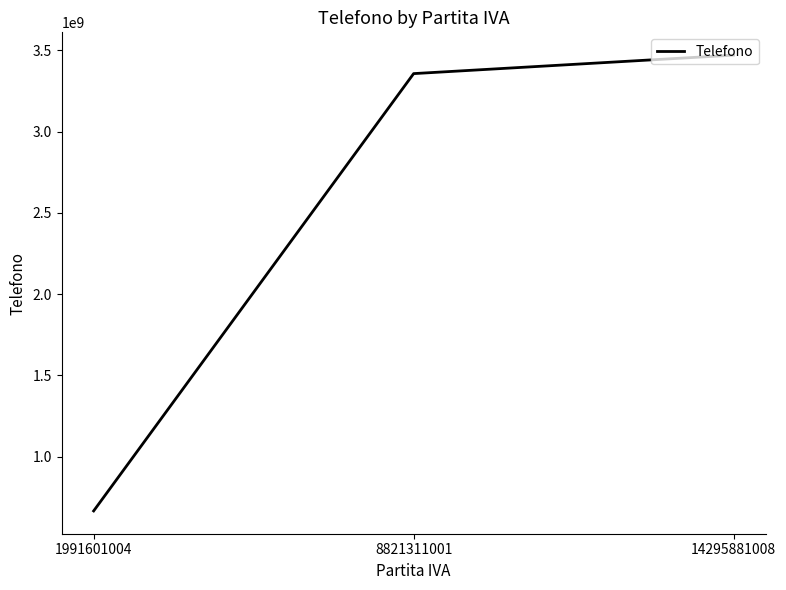

Reading right to left, list all the values displayed in this chart.

3470636673	3356883797	666180250